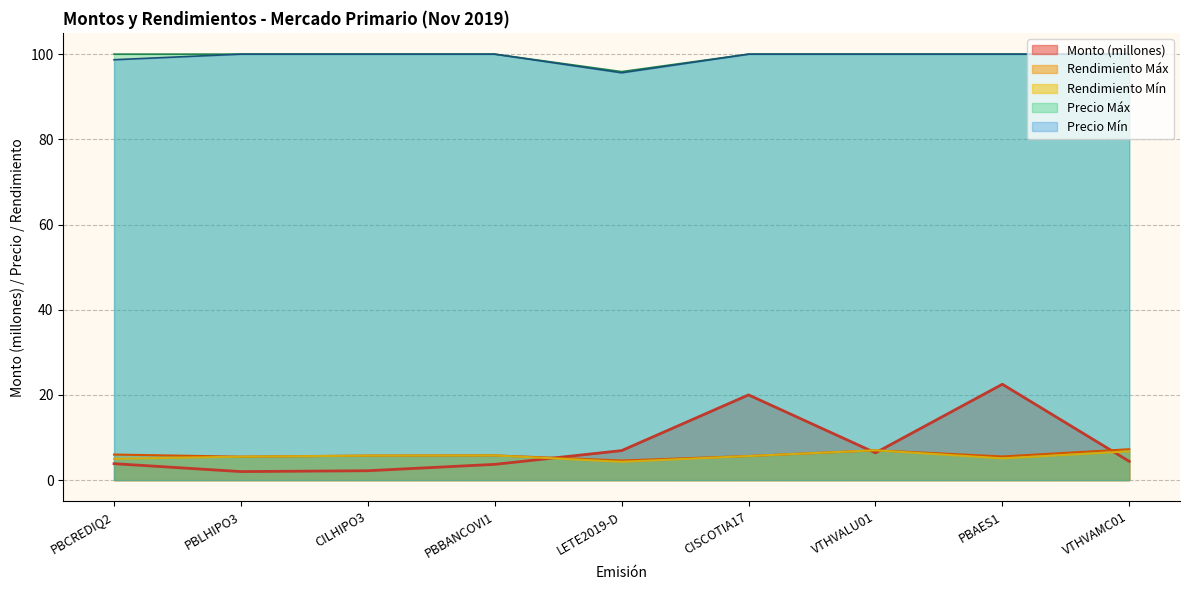

What is the value of the Rend_Min point at the 7th from the left?

7.0